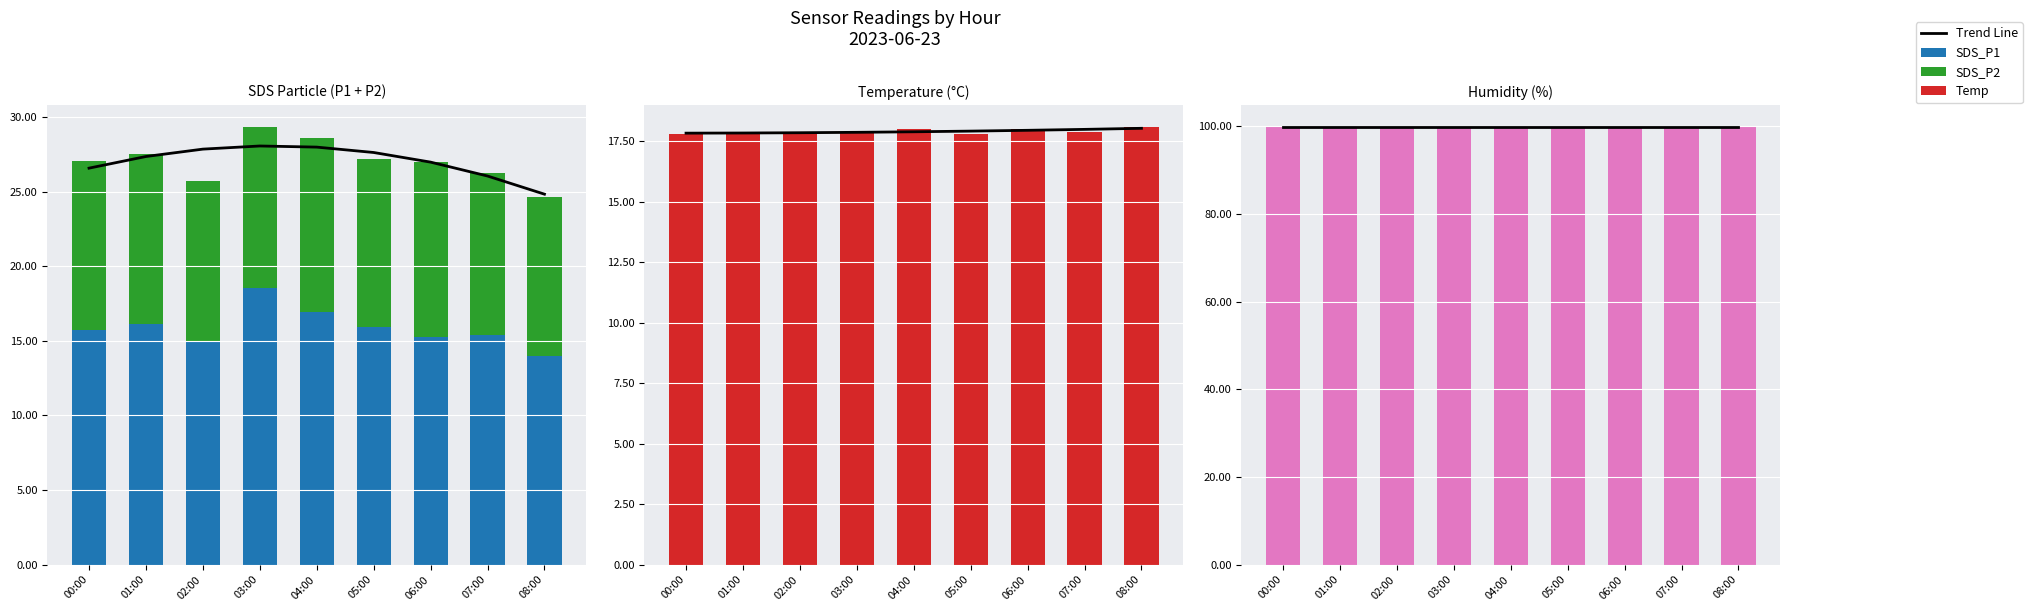

List the series in order of their peak value, lowest first.

SDS_P2, Temp, SDS_P1, Trend Line, Humidity